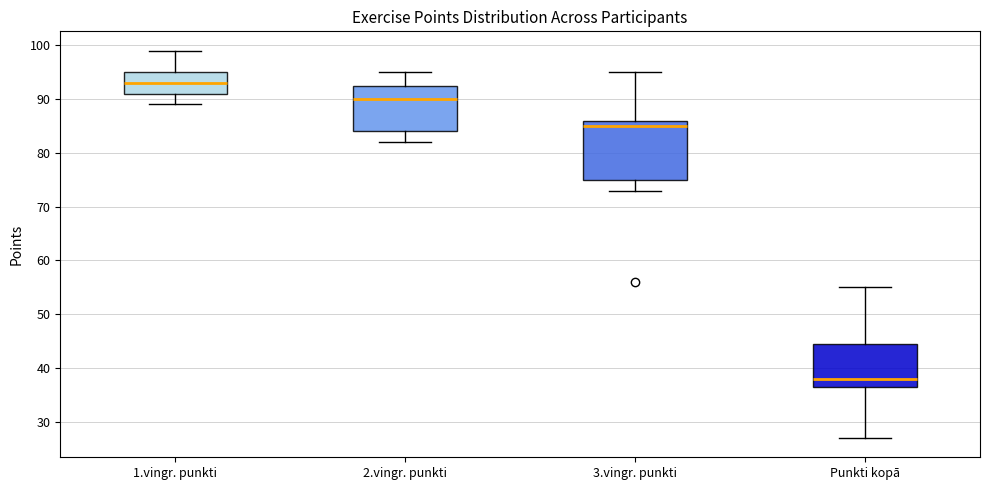

Reading left to right, read every box against the y-axis: the position of its median line, the range the box covers, and the ends of its whiskers. The values are not printed on the chart, so give them approximately, as read against the axis.

1.vingr. punkti: median 93, box 91 to 95, whiskers 89 to 99
2.vingr. punkti: median 90, box 84 to 93, whiskers 82 to 95
3.vingr. punkti: median 85, box 75 to 86, whiskers 73 to 95
Punkti kopā: median 38, box 37 to 45, whiskers 27 to 55